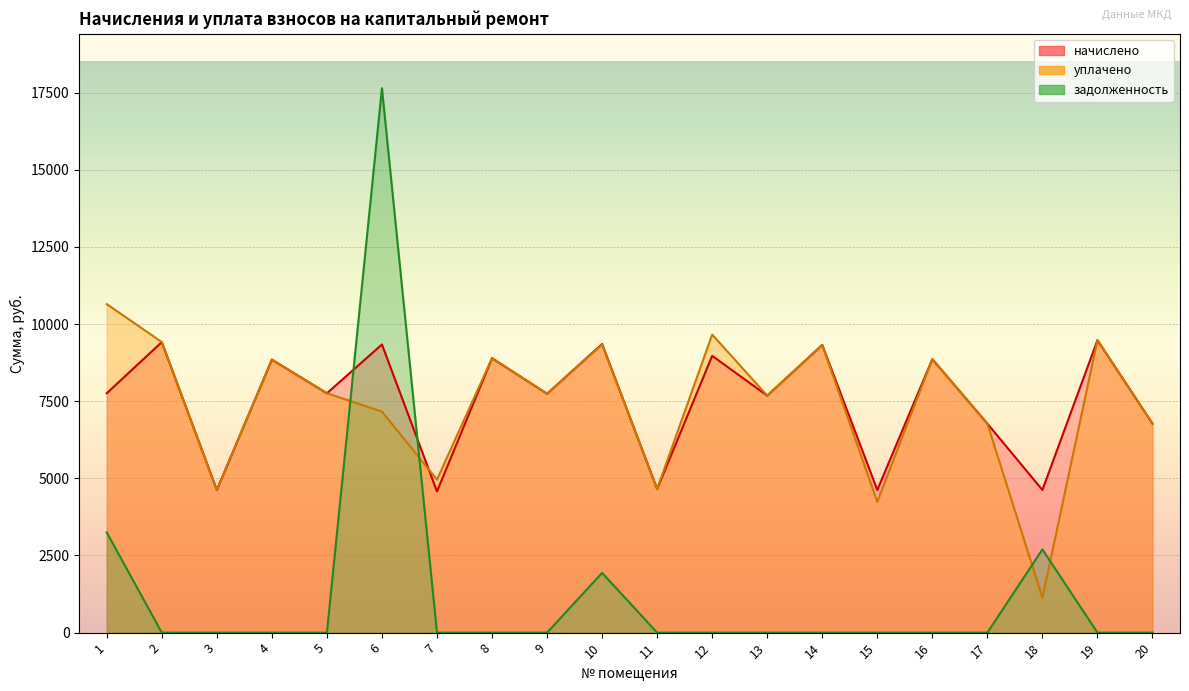

Which category has the highest value across all series?

6